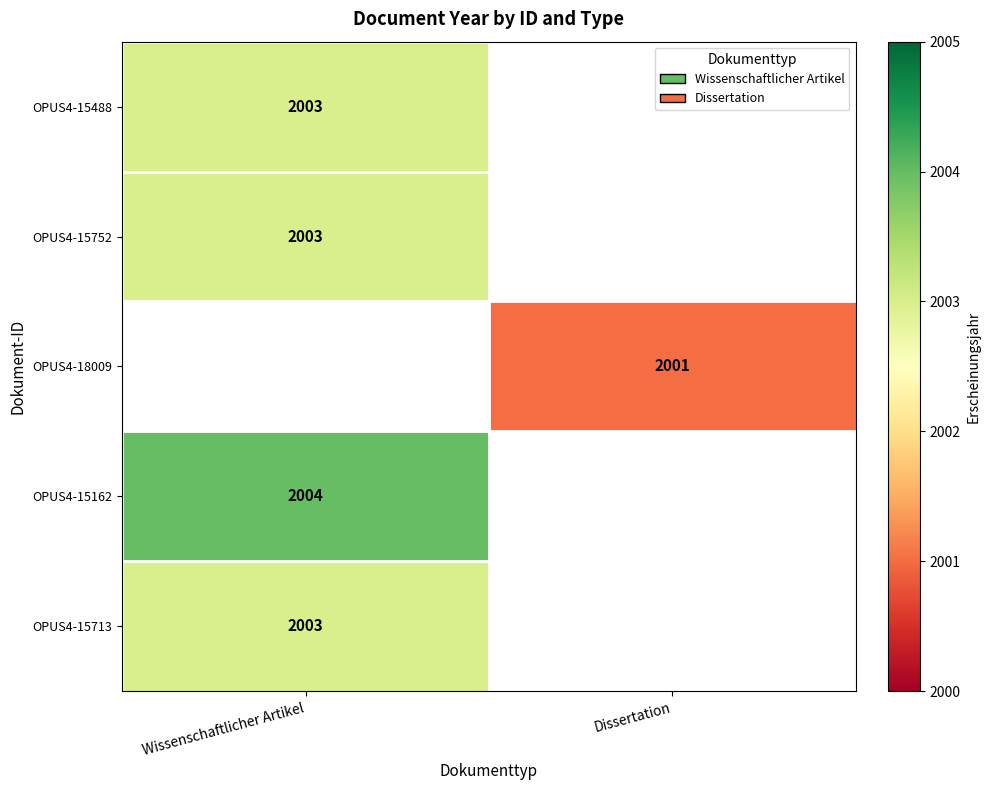

Count the number of categories in the chart.

2